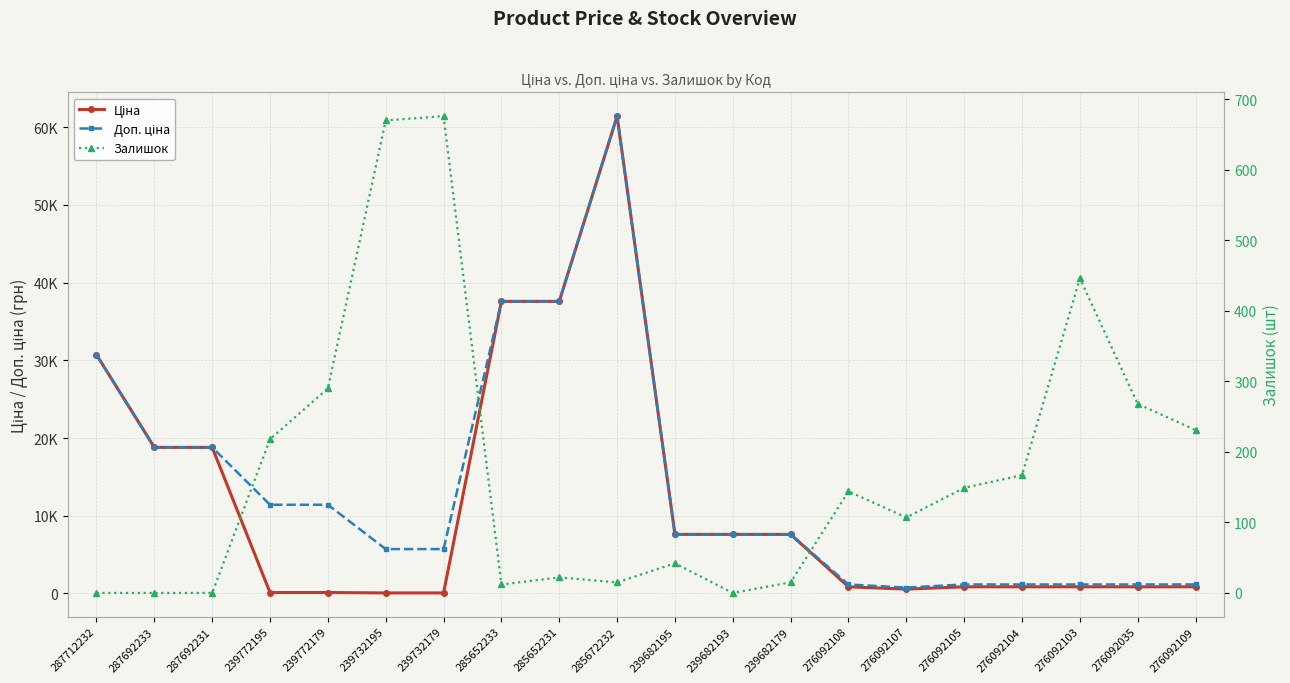

How many data points in Залишок are above 144?

9